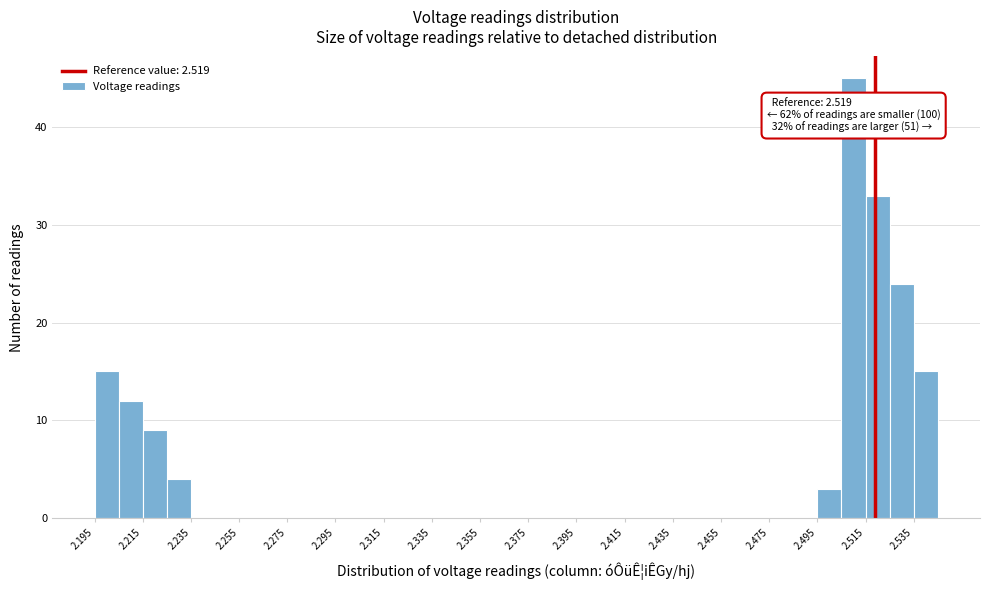

Which range on the x-axis has the tallest bar?

2.505 to 2.515